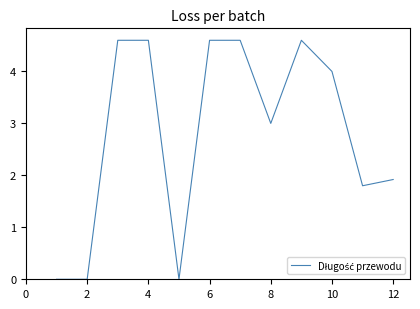

What is the difference between the maximum and minimum values?

4.6